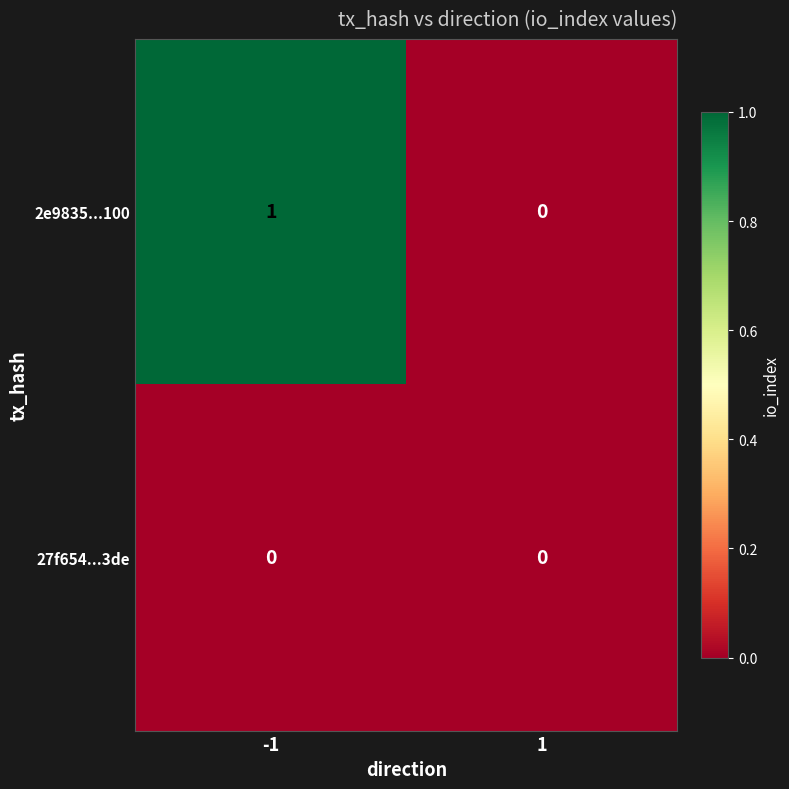

At which category is the sum across all series the highest?

-1